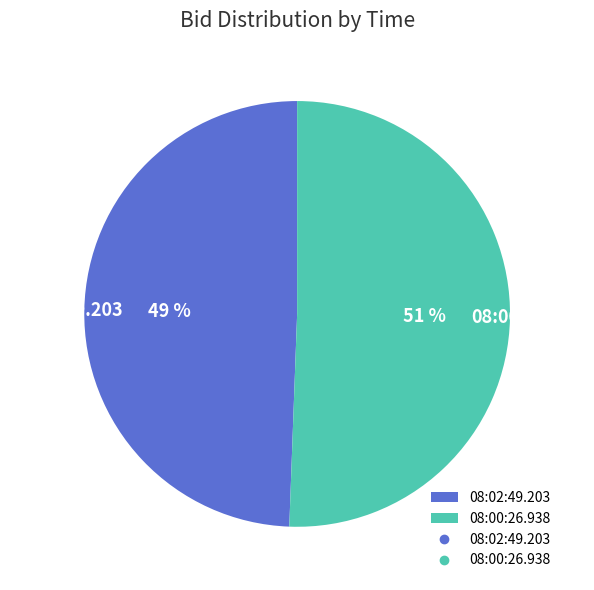

To the nearest percent, what is the average slice percentage?

50%